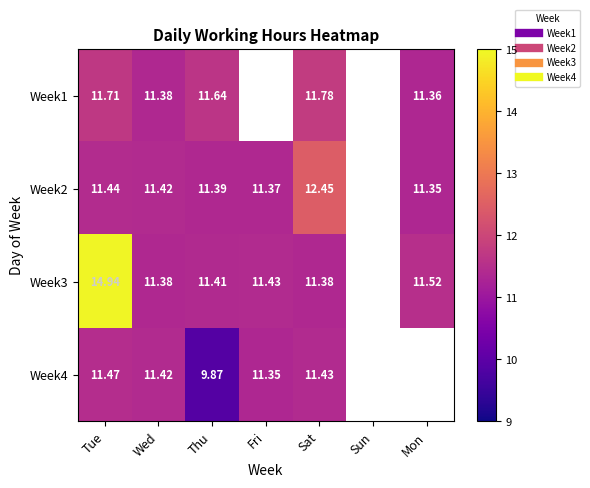

The Week4 series shows 7.6 at Wed. True or false?

False